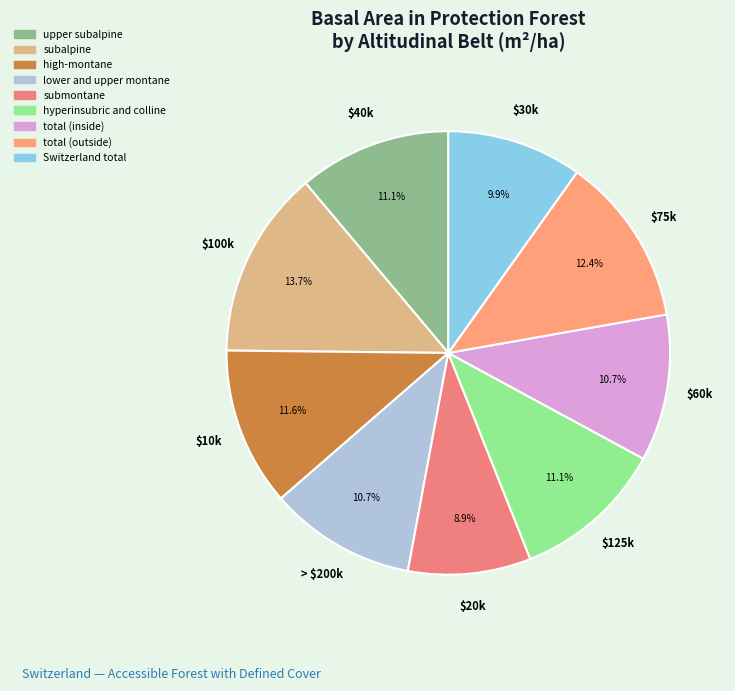

Count the number of slices in the pie.

9